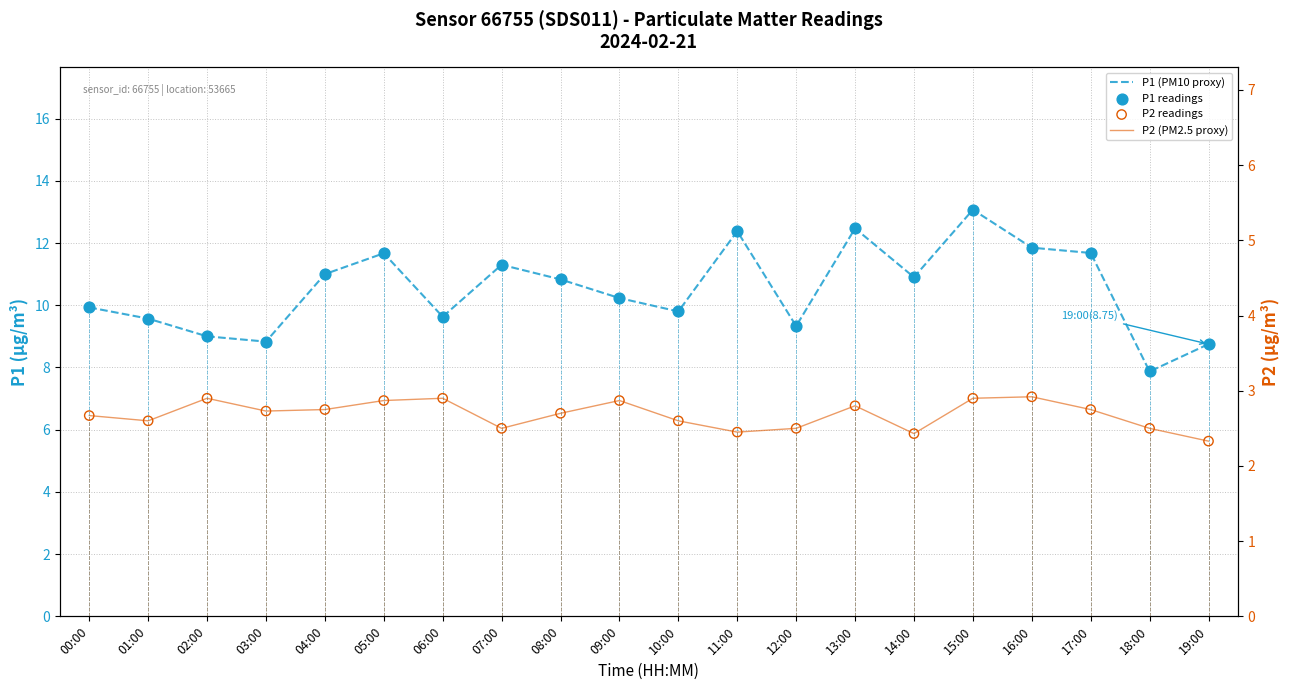

What is the total value across all series at 19:00?

22.2